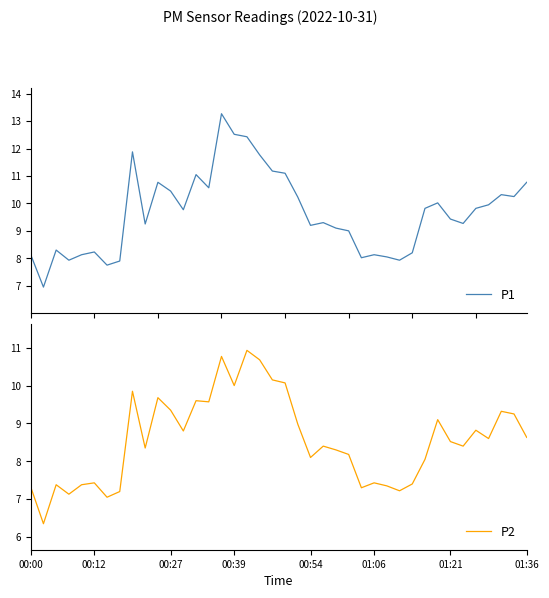

Is it true that P2 equals 12.9 at 00:54?

False